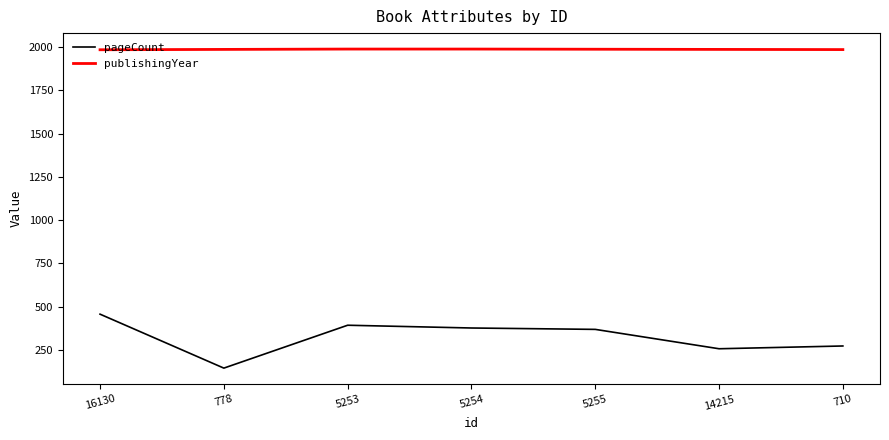

At which category is the sum across all series the highest?

16130